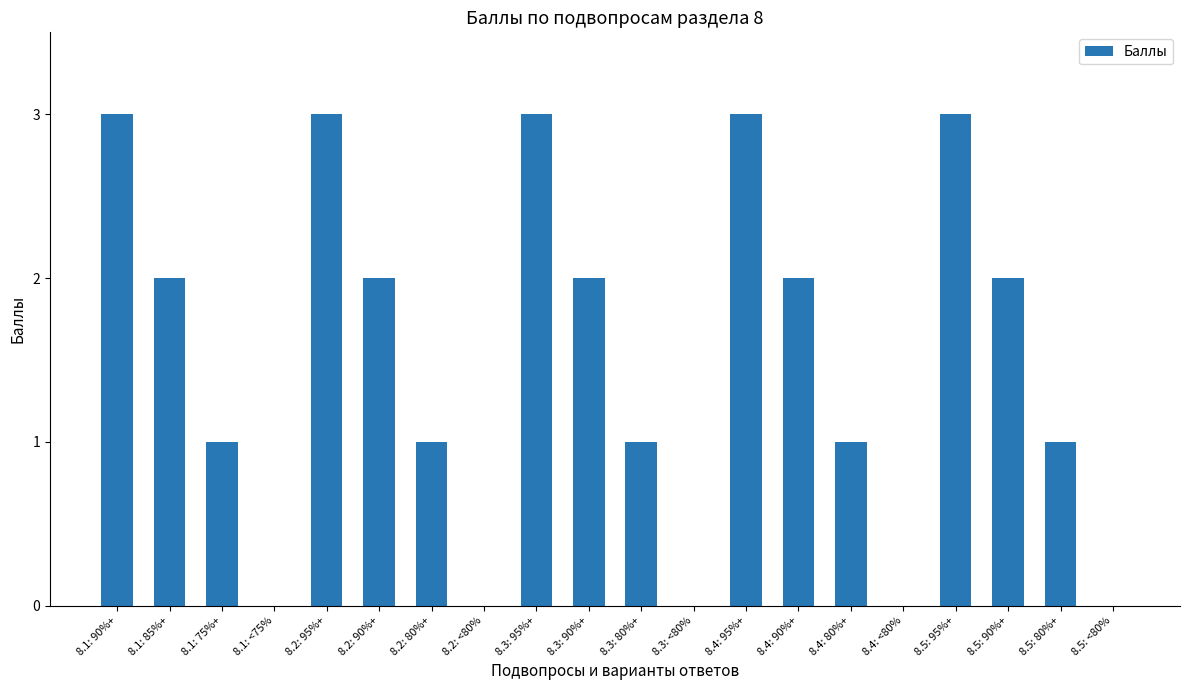

How many data points does each series have?

20